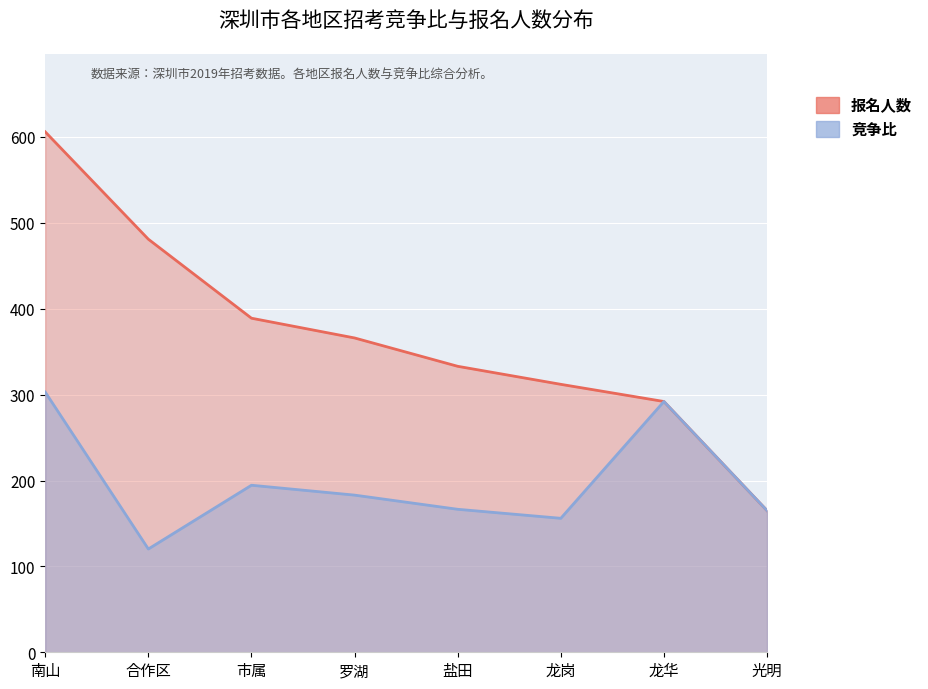

How many data points does each series have?

8